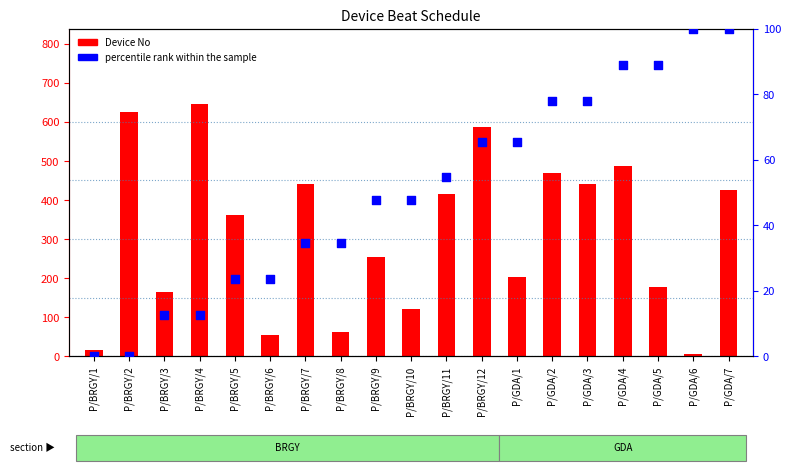

What is the total value across all series at P/GDA/4?

574.9